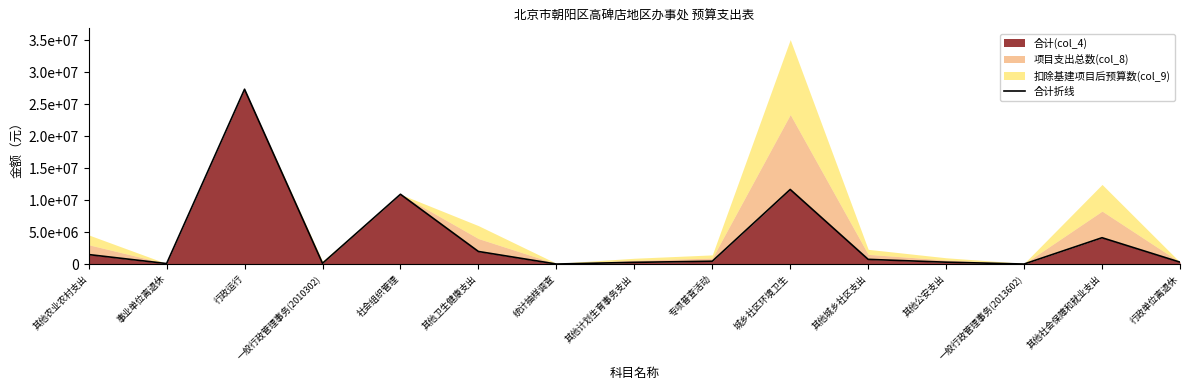

Does the chart have visible grid lines?

No